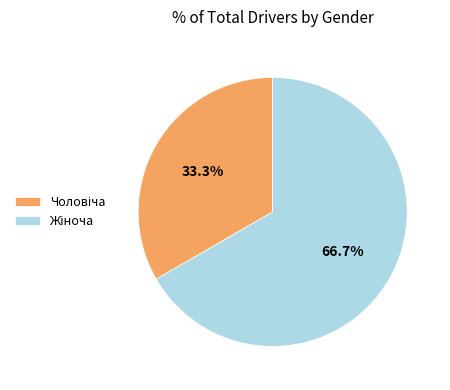

Is there any slice that represents more than half of the pie?

Yes